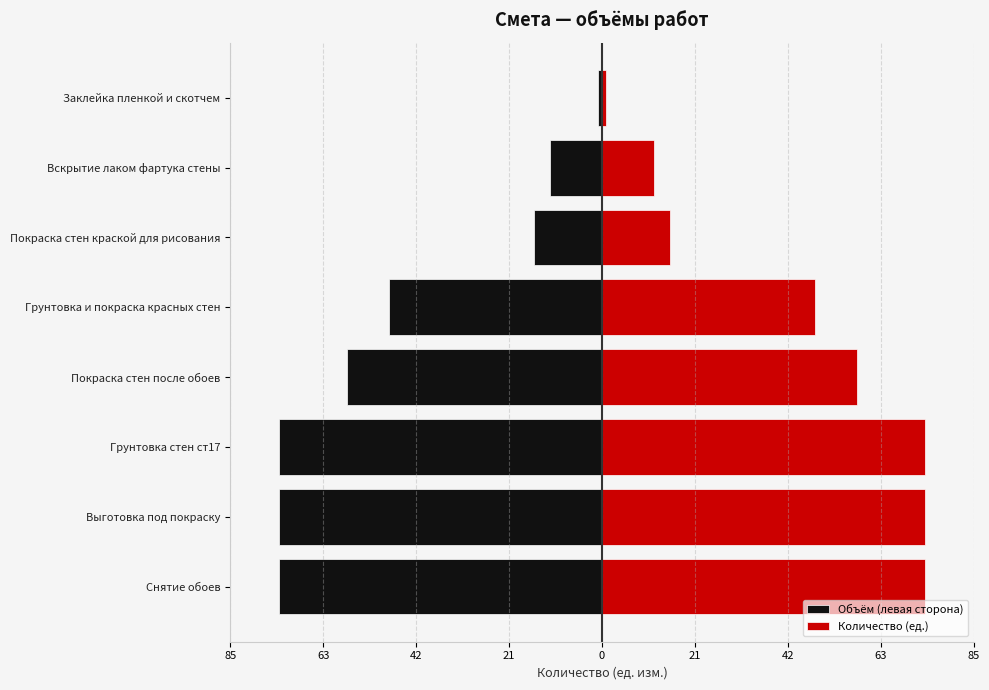

Rank the series by their maximum value, from highest to lowest.

Количество (ед.), Объём (левая сторона)